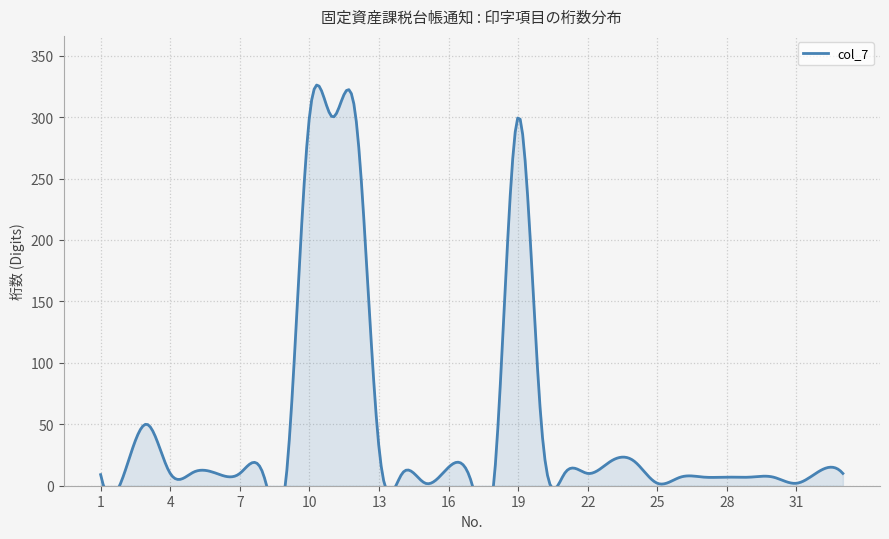

Count the number of categories in the chart.

33